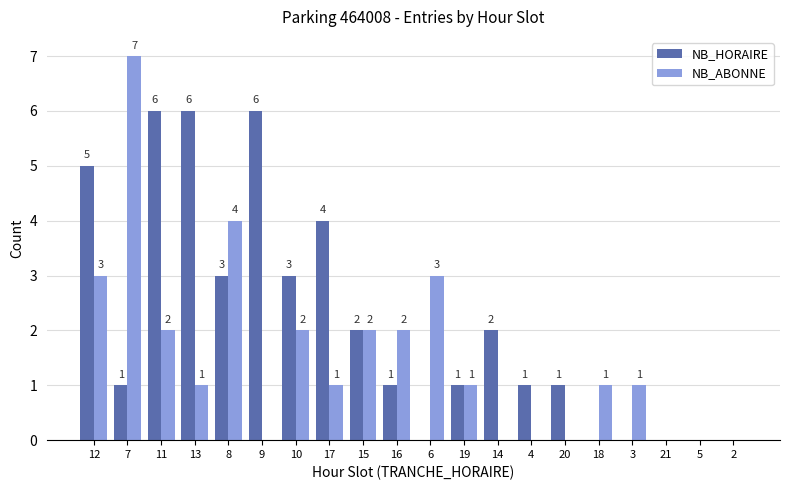

The NB_HORAIRE series shows -3 at 6. True or false?

False